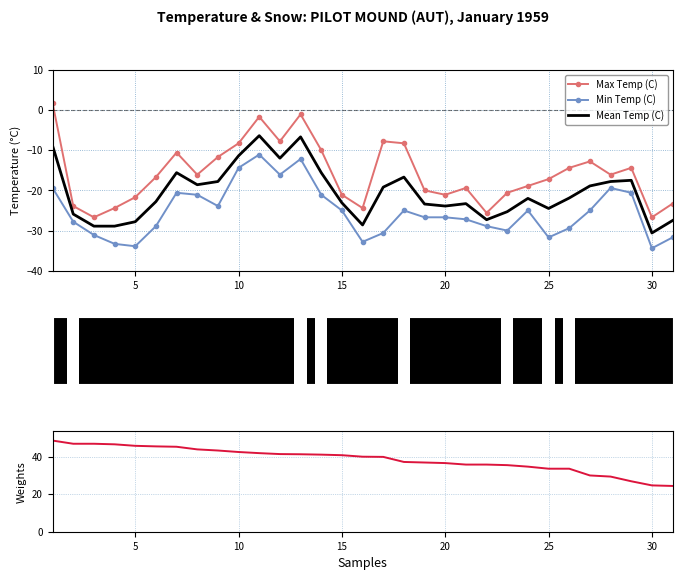

Reading right to left, what are all the values shown in this chart?

Max Temp (C): -23.3	-26.7	-14.4	-16.1	-12.8	-14.4	-17.2	-18.9	-20.6	-25.6	-19.4	-21.1	-20.0	-8.3	-7.8	-24.4	-21.1	-10.0	-1.1	-7.8	-1.7	-8.3	-11.7	-16.1	-10.6	-16.7	-21.7	-24.4	-26.7	-23.9	1.7
Min Temp (C): -31.7	-34.4	-20.6	-19.4	-25.0	-29.4	-31.7	-25.0	-30.0	-28.9	-27.2	-26.7	-26.7	-25.0	-30.6	-32.8	-25.0	-21.1	-12.2	-16.1	-11.1	-14.4	-23.9	-21.1	-20.6	-28.9	-33.9	-33.3	-31.1	-27.8	-19.4
Mean Temp (C): -27.5	-30.6	-17.5	-17.8	-18.9	-21.9	-24.5	-22.0	-25.3	-27.3	-23.3	-23.9	-23.4	-16.7	-19.2	-28.6	-23.1	-15.6	-6.7	-12.0	-6.4	-11.4	-17.8	-18.6	-15.6	-22.8	-27.8	-28.9	-28.9	-25.9	-8.9
Heat Deg Days (C): 24.4	24.7	26.9	29.4	30.0	33.6	33.6	34.7	35.5	35.8	35.8	36.6	36.9	37.2	39.9	40.0	40.8	41.1	41.3	41.4	41.9	42.5	43.3	43.9	45.3	45.5	45.8	46.6	46.9	46.9	48.6